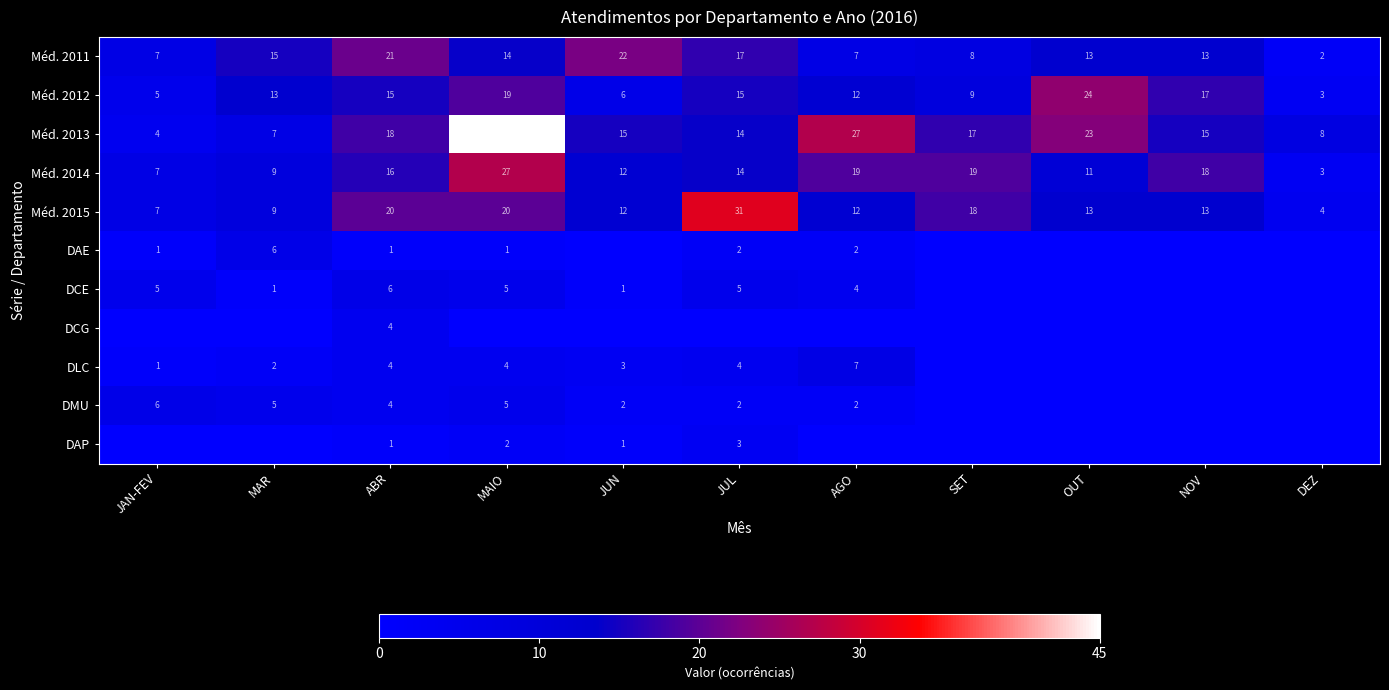

What is the difference between the highest and lowest values at SET?

19